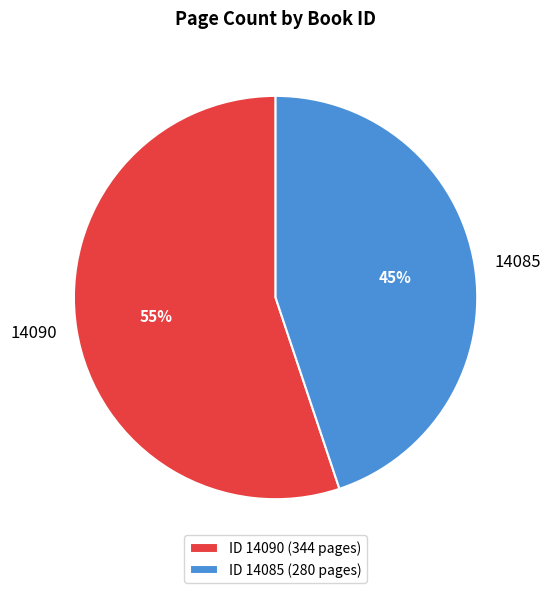

Which category has the biggest portion of the pie?

14090